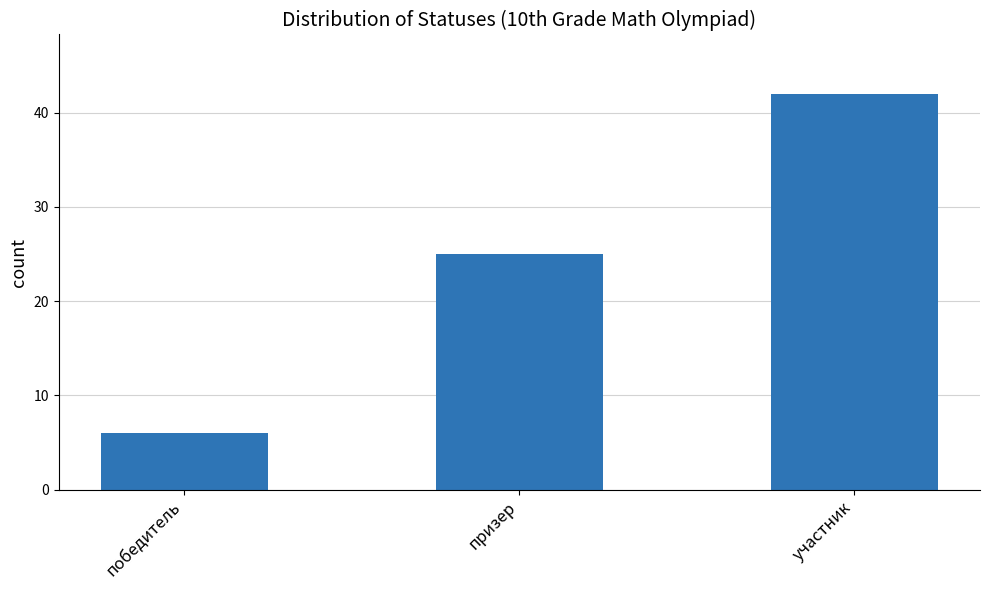

How many data points does each series have?

3